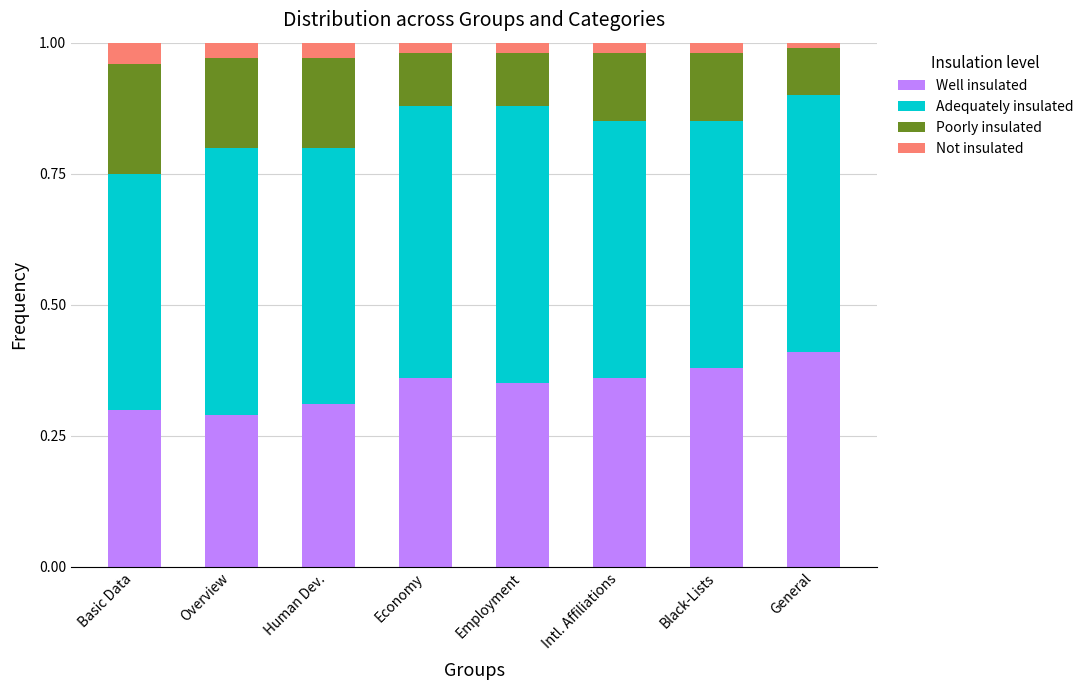

What is the total value across all series at Human Dev.?

1.0